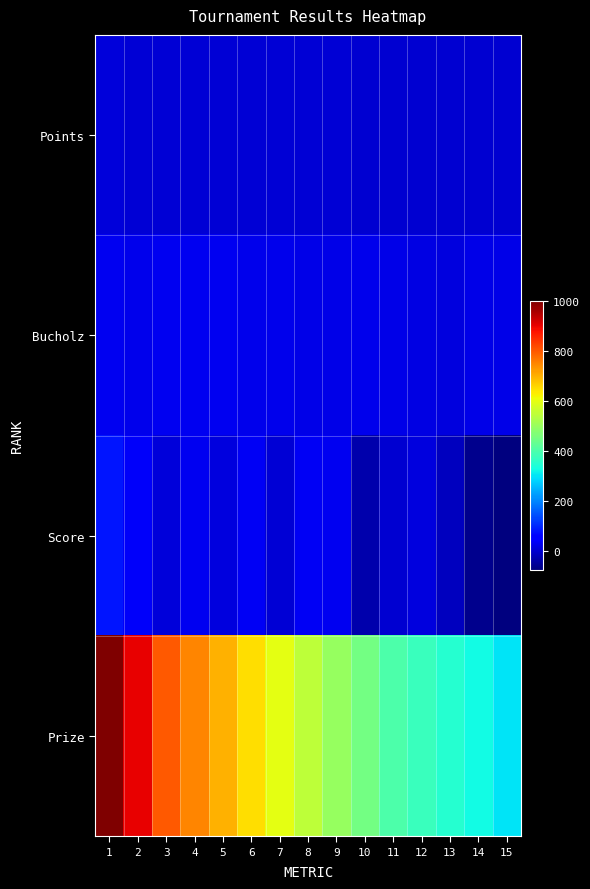

How many categories are shown in the chart?

15